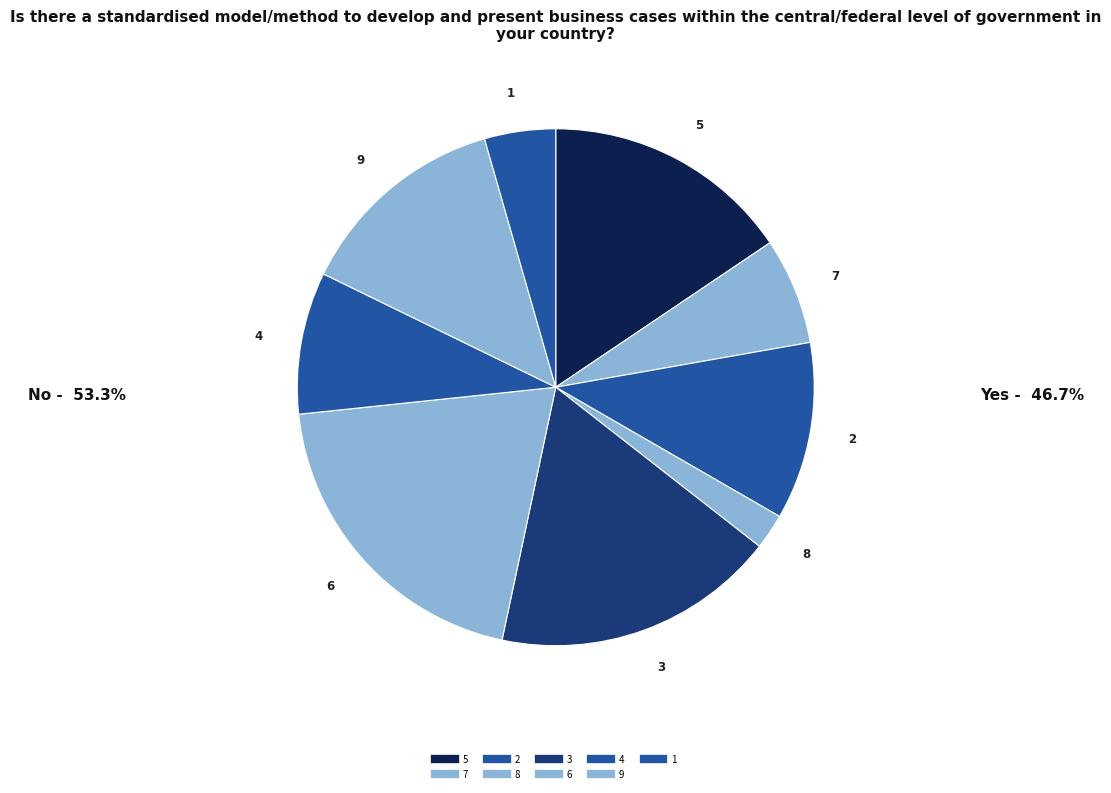

What percentage is NOT represented by 5?

84.4%